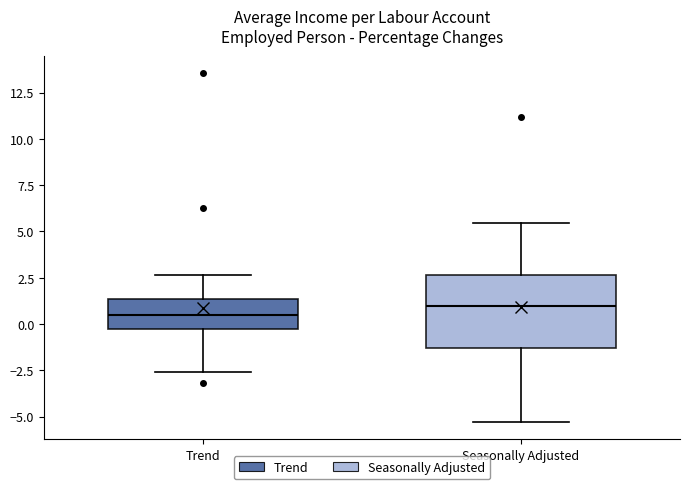

Which box is the tallest, from its lower edge to its upper edge?

Seasonally Adjusted